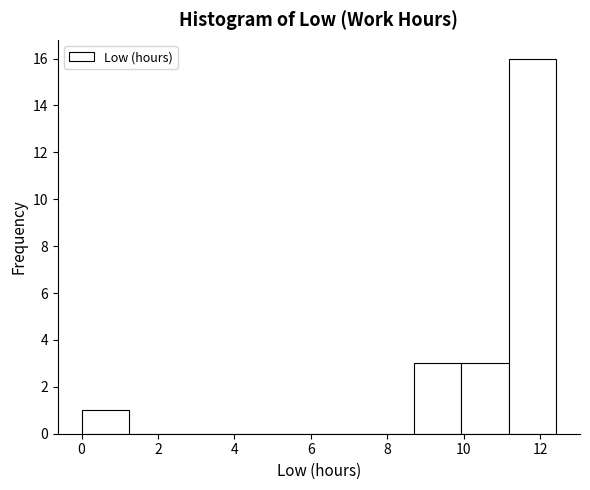

Reading left to right, transcribe this chart: for each bar, give the range it covers on the x-axis and its height. Neither the bar edges nor the heights are printed on the chart, so give them approximately, as read against the axes.

0.0 to 1.2: 1
1.2 to 2.4: 0
2.4 to 3.8: 0
3.8 to 5.0: 0
5.0 to 6.2: 0
6.2 to 7.4: 0
7.4 to 8.6: 0
8.6 to 10.0: 3
10.0 to 11.2: 3
11.2 to 12.4: 16